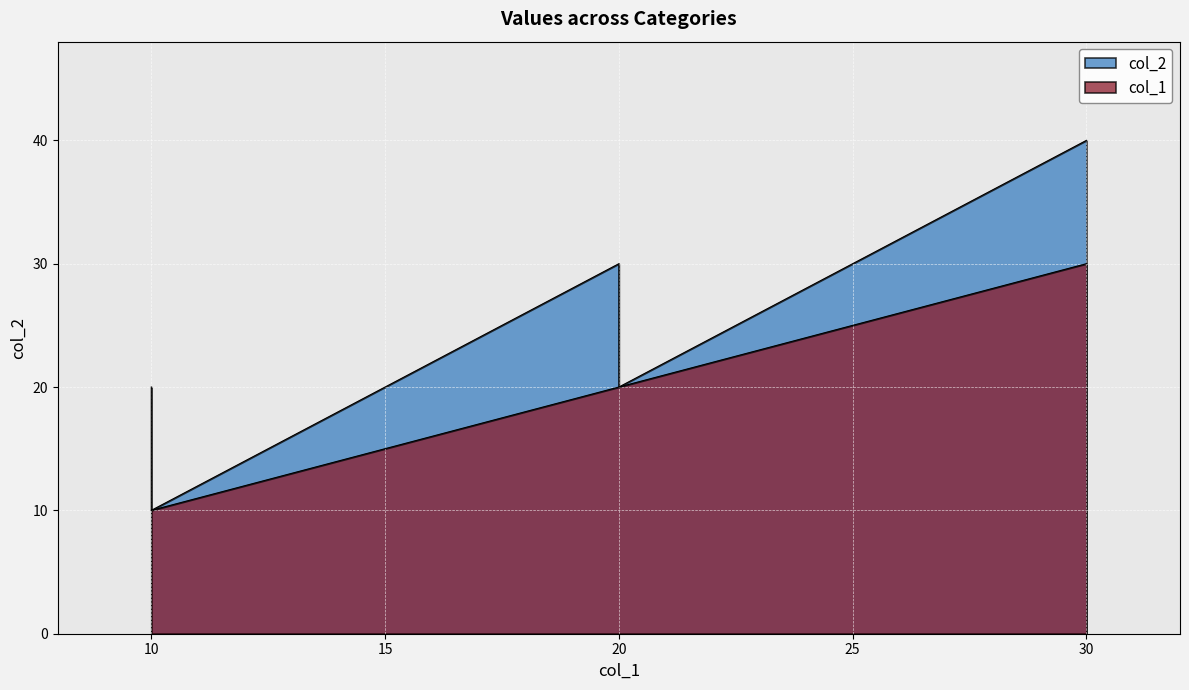

What is the minimum value shown in the chart?

10